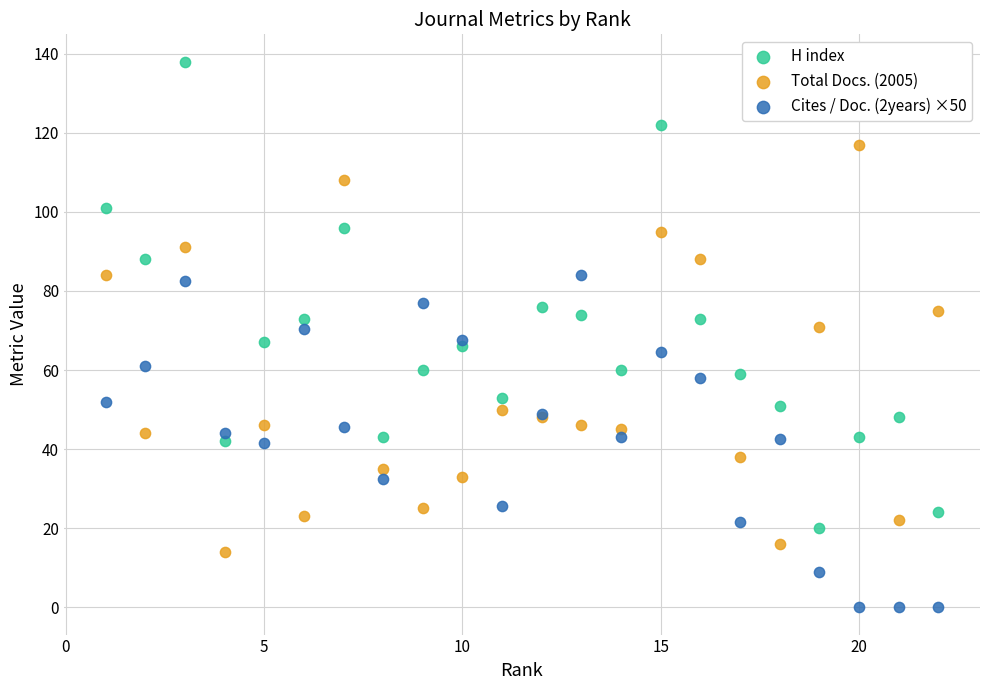

What is the X range (max minus min) for the scatter plot?

21.0